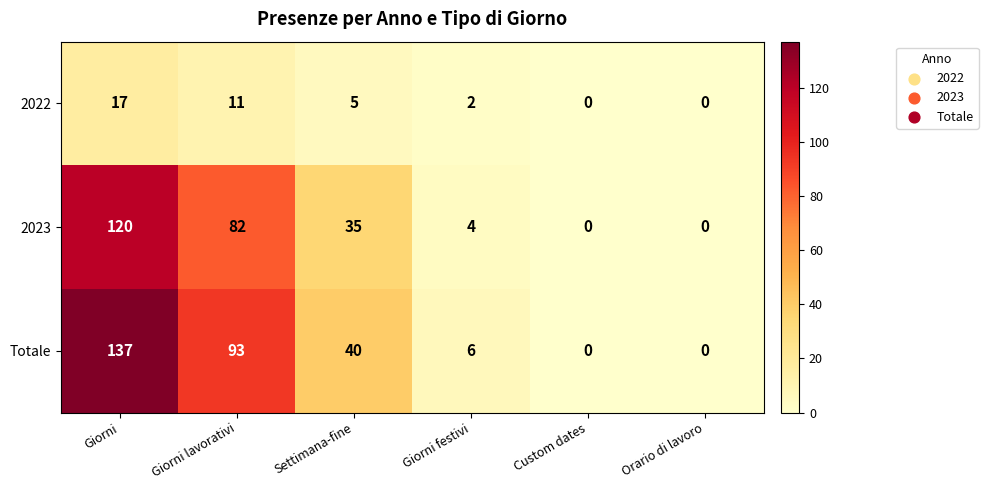

What is the sum of all 2022 values?

35